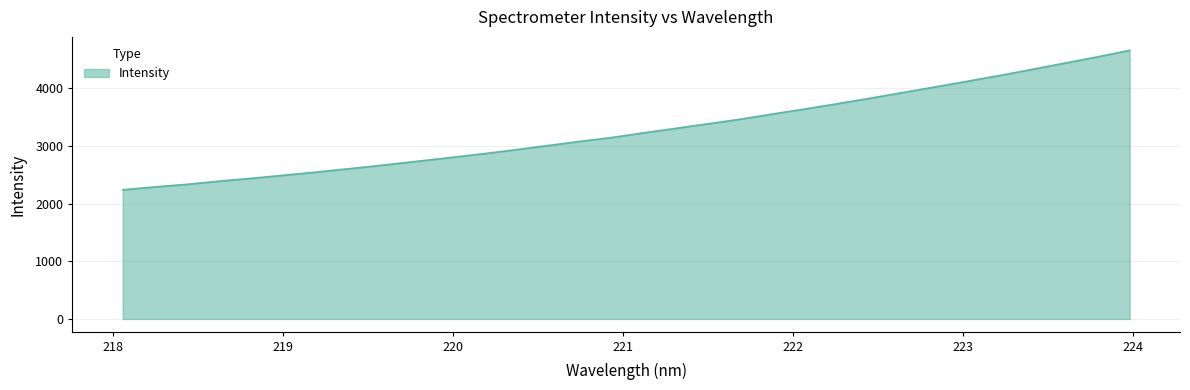

True or false: the data has more than 2 interior local peaks.

False